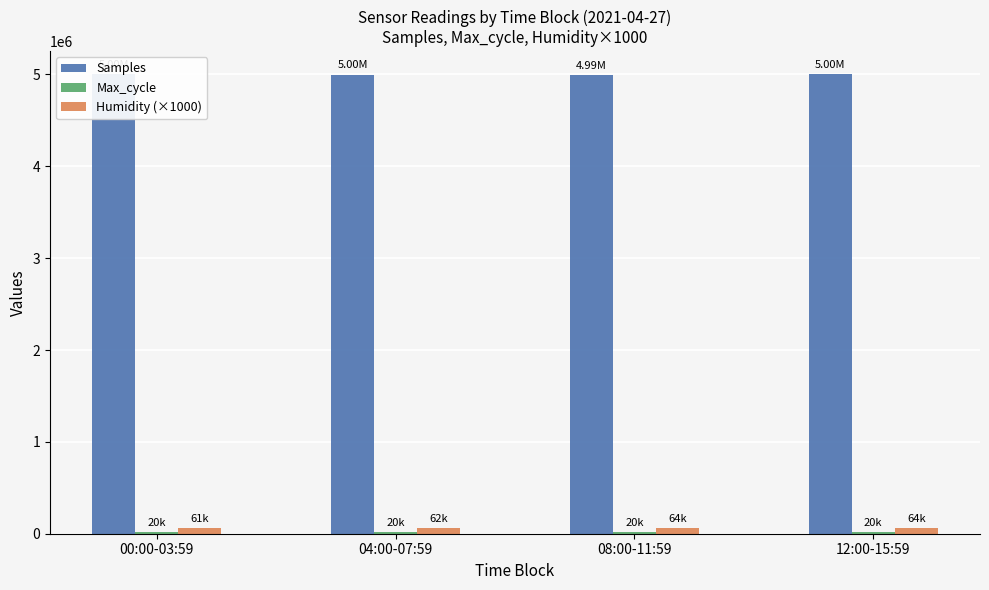

What position from the left is 12:00-15:59?

4